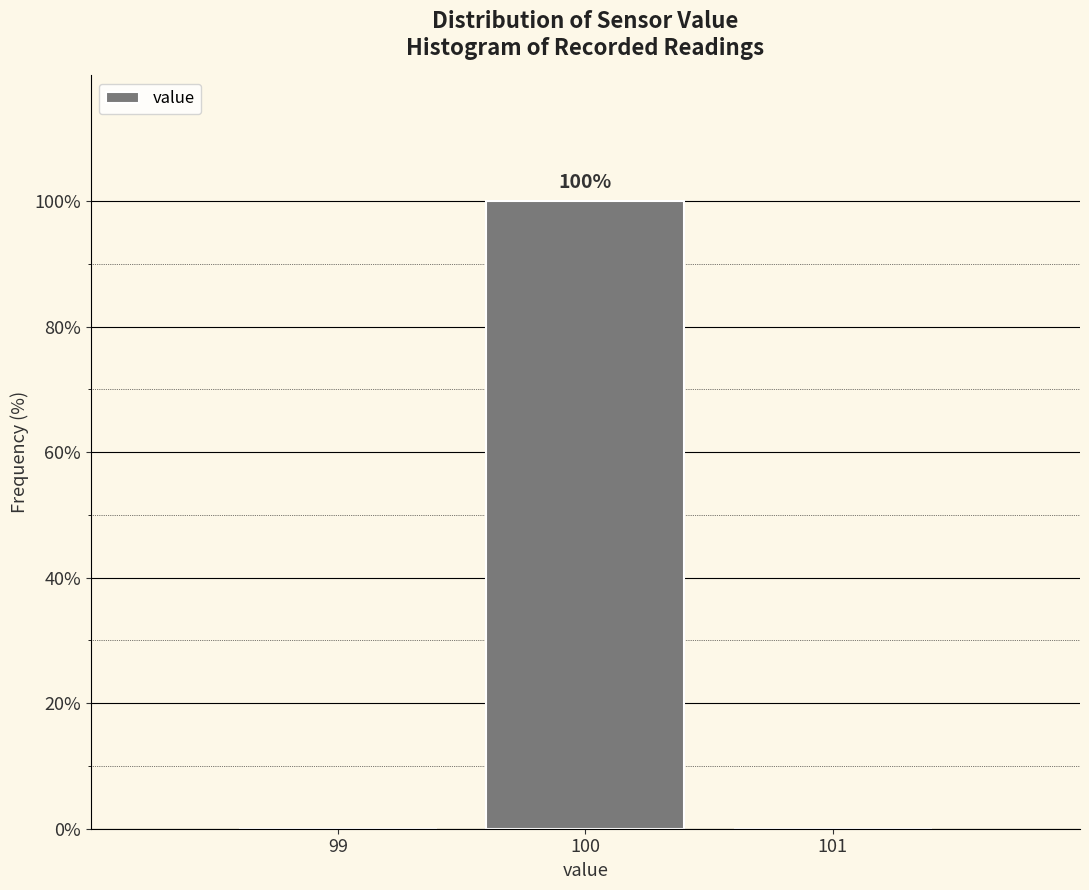

Which range on the x-axis has the tallest bar?

99.5 to 100.5